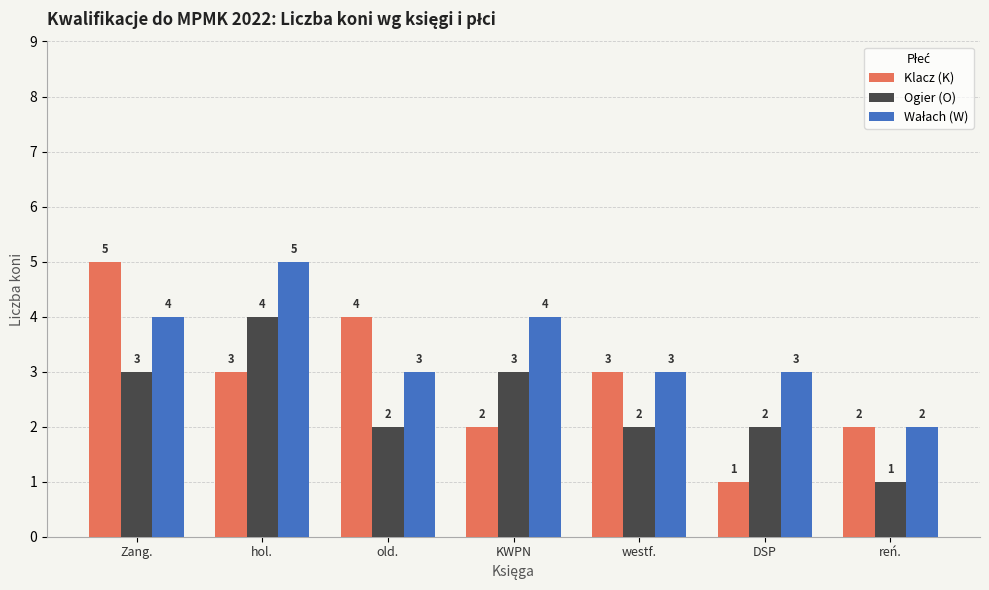

What is the sum of all Klacz (K) values?

20